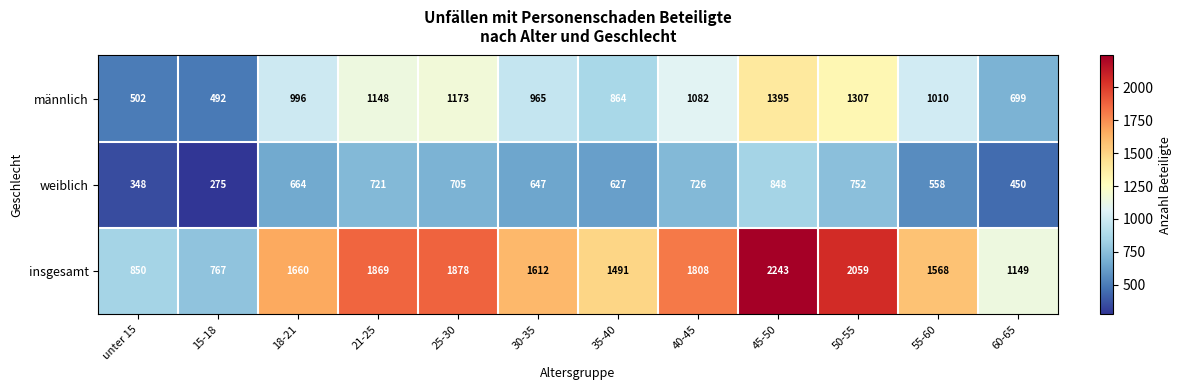

At which label is männlich closest to 943?

30-35